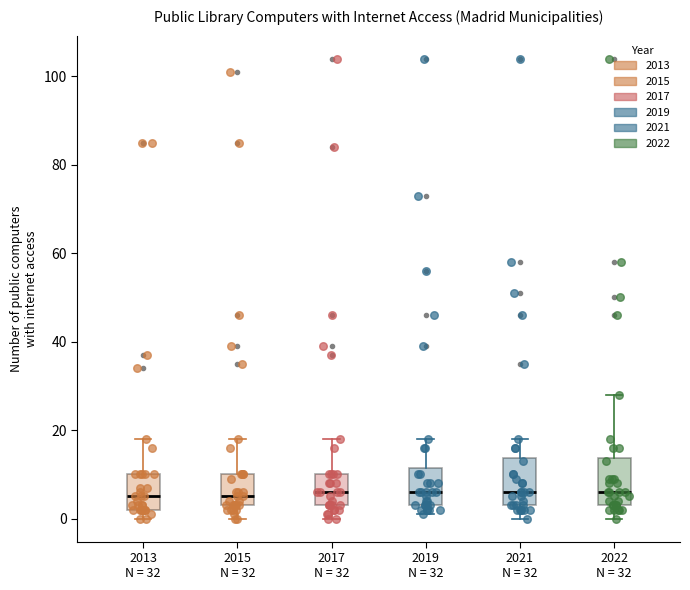

Reading left to right, read every box against the y-axis: the position of its median line, the range the box covers, and the ends of its whiskers. The values are not printed on the chart, so give them approximately, as read against the axis.

2013 N = 32: median 6, box 2 to 10, whiskers 0 to 18
2015 N = 32: median 6, box 4 to 10, whiskers 0 to 18
2017 N = 32: median 6, box 4 to 10, whiskers 0 to 18
2019 N = 32: median 6, box 4 to 12, whiskers 2 to 18
2021 N = 32: median 6, box 4 to 14, whiskers 0 to 18
2022 N = 32: median 6, box 4 to 14, whiskers 0 to 28